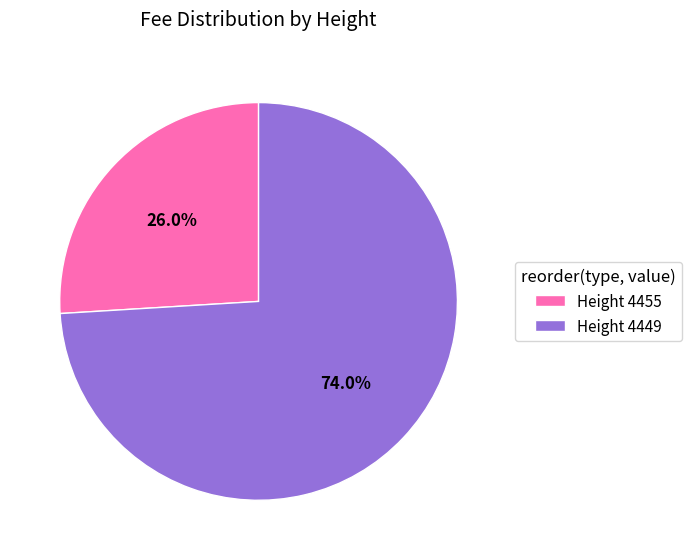

Between Height 4449 and Height 4455, which is larger?

Height 4449